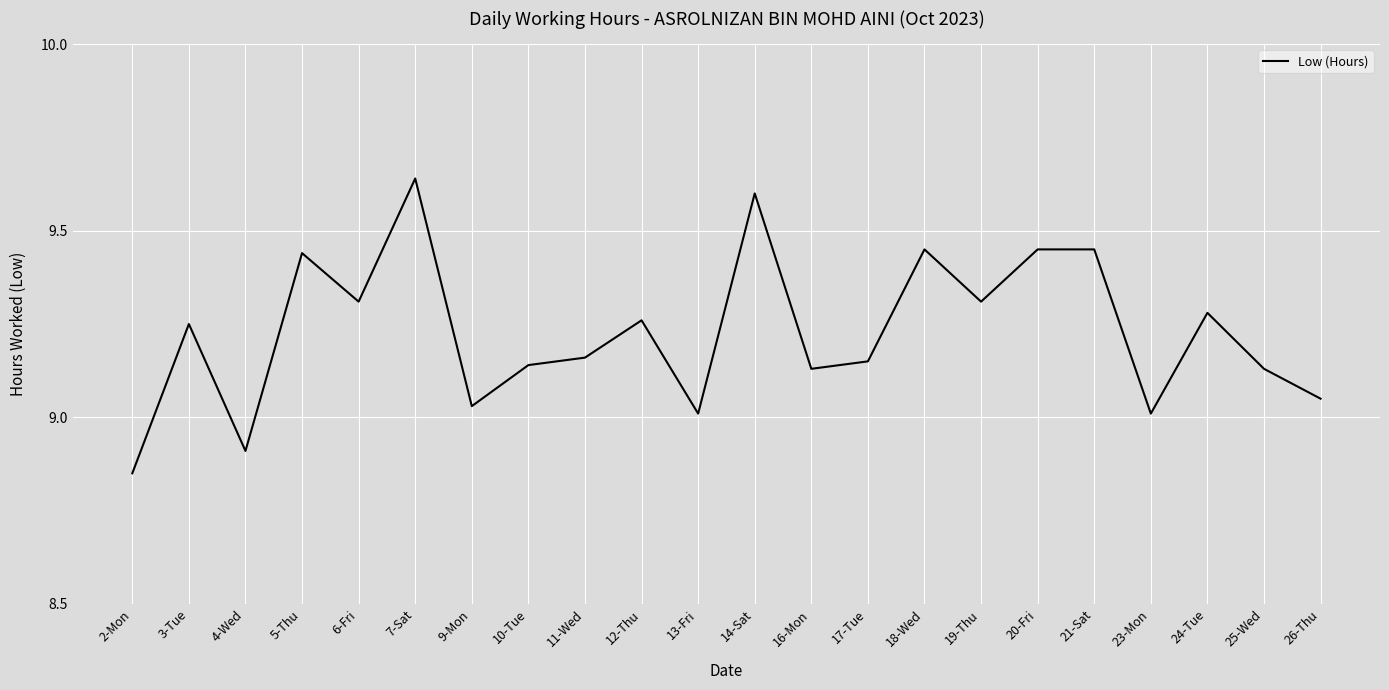

True or false: there are more than 0 points higher than both neighbors.

True